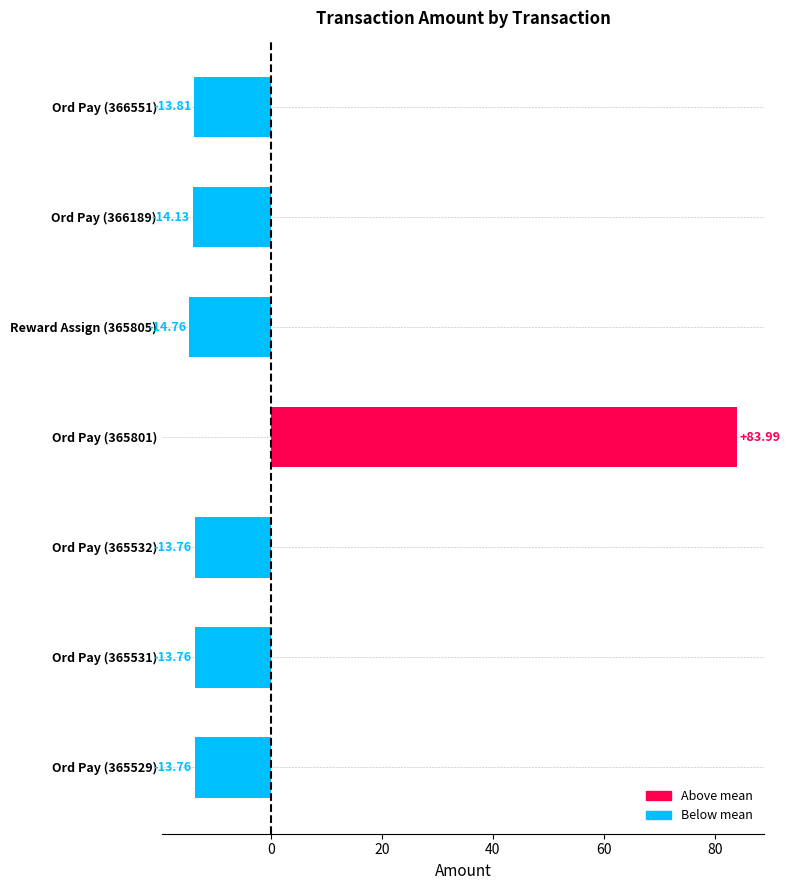

How many categories are shown in the chart?

7